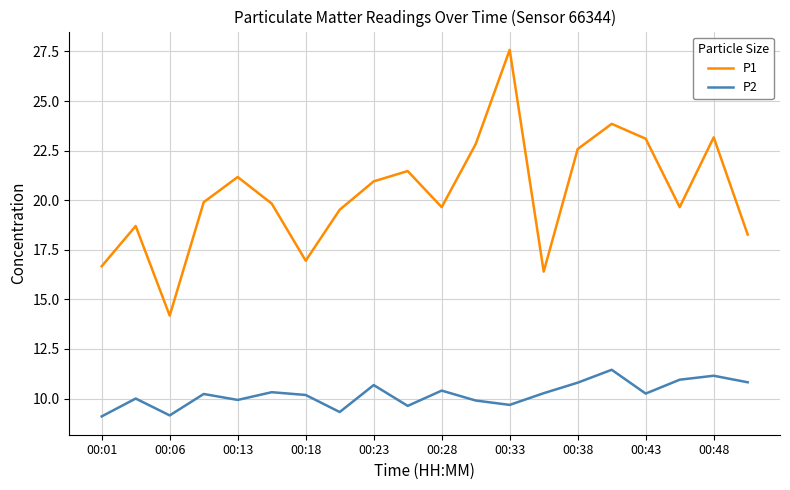

True or false: P2 has more than 2 points higher than both neighbors.

True